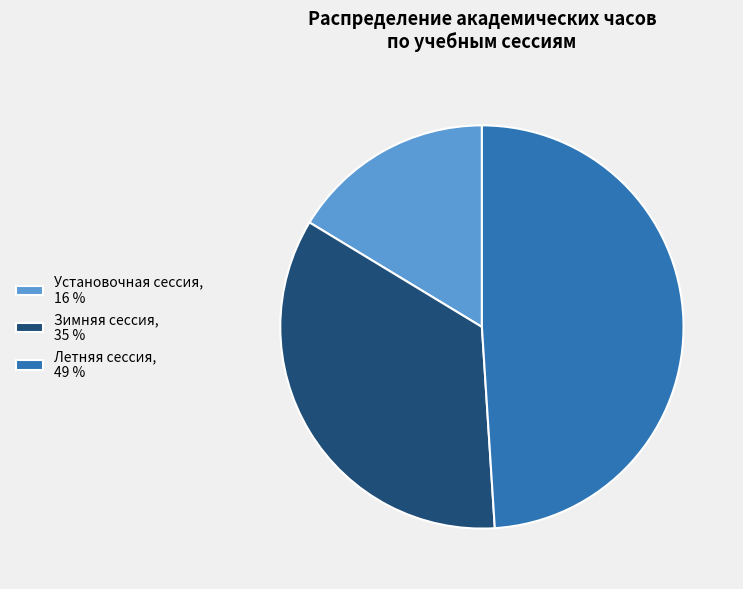

What is the largest slice in the pie chart?

Летняя сессия